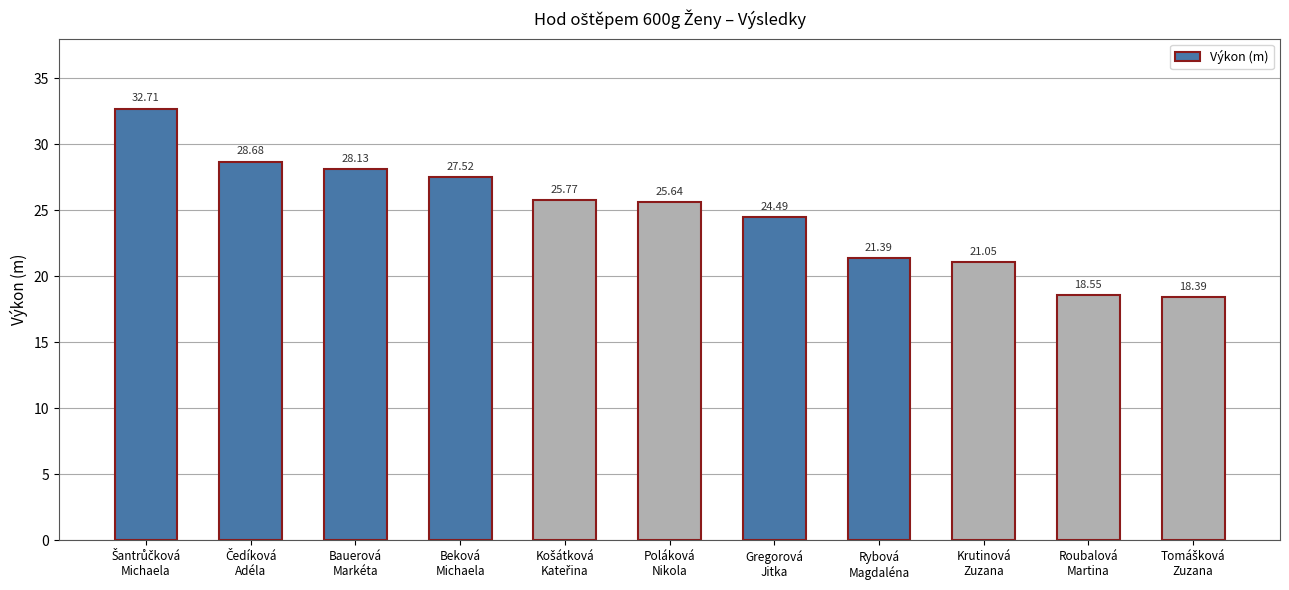

What is the difference between the maximum and minimum values?

14.3